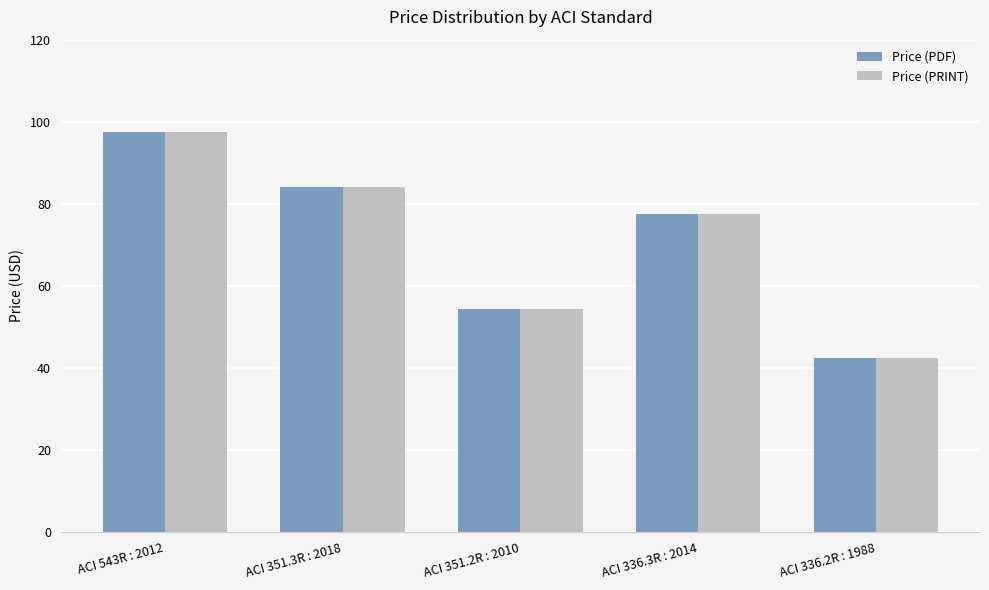

How many bars are there in total?

10